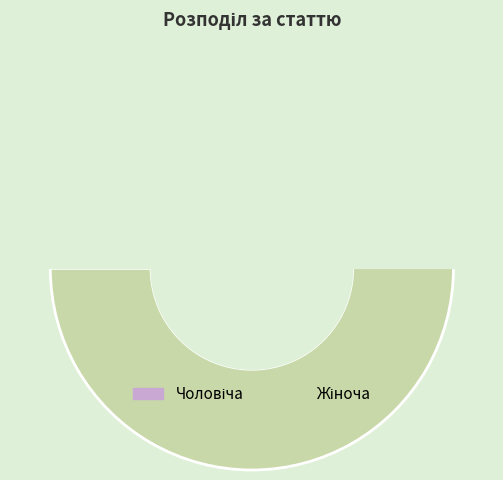

What is the change in value from Чоловіча to Жіноча?

+1